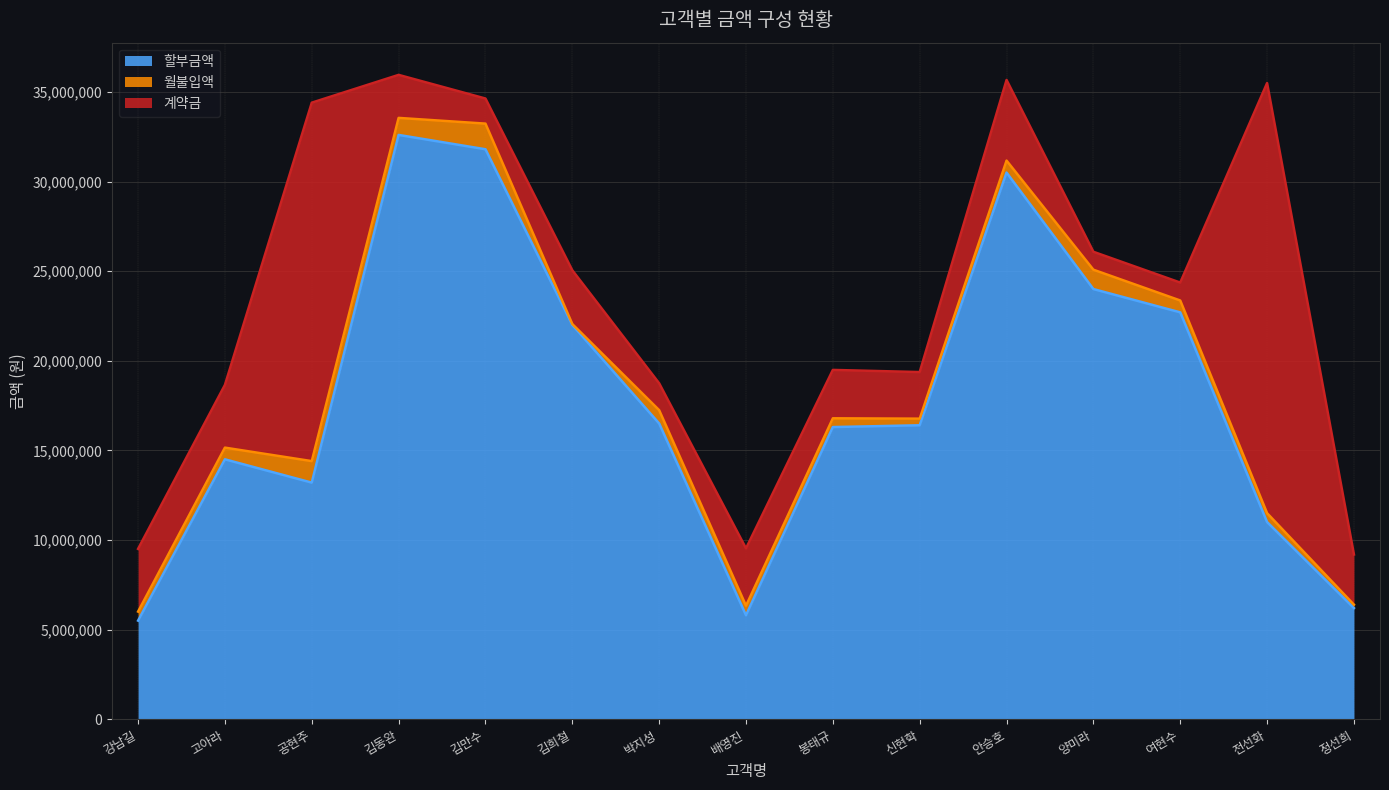

Is the value of 계약금 at 봉태규 greater than the value of 할부금액 at 박지성?

No